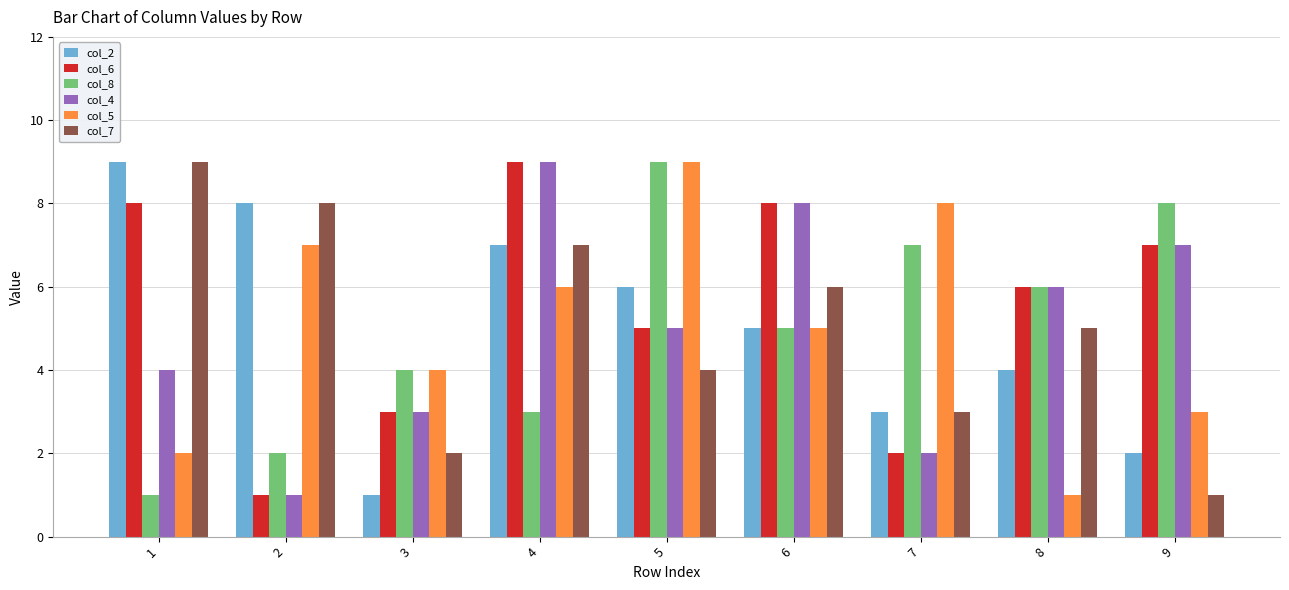

What is the sum of all col_5 values?

45